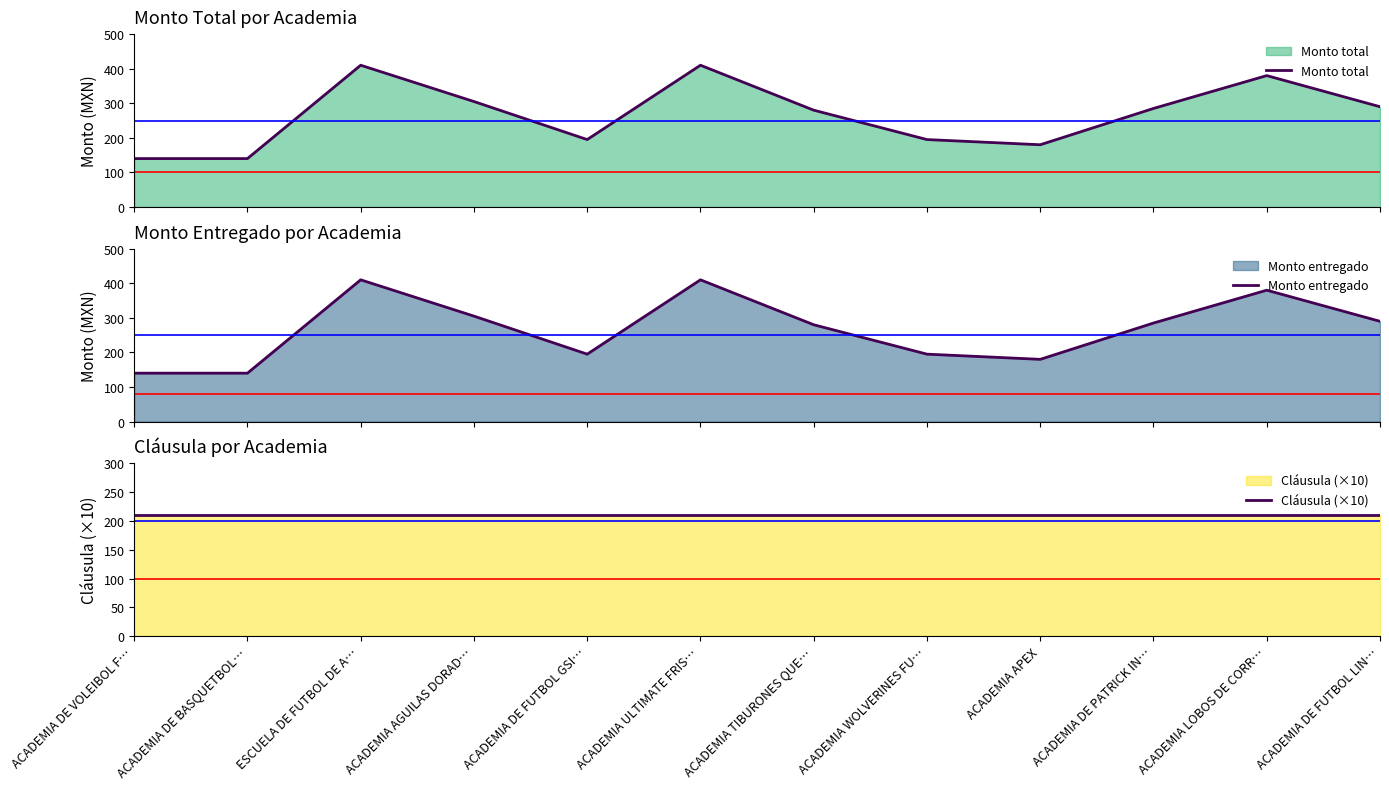

What is the label of the 7th point from the left?

ACADEMIA TIBURONES QUE…